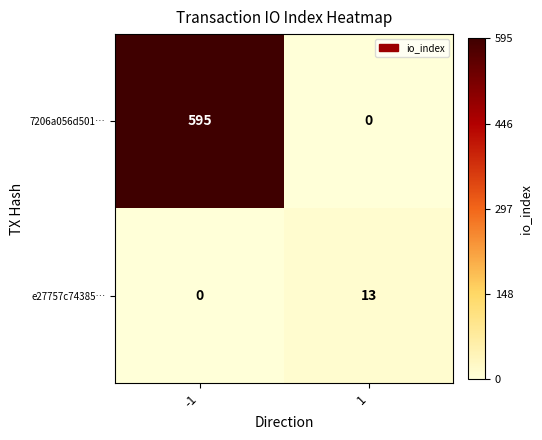

Is it true that e27757c74385… equals 0 at -1?

True